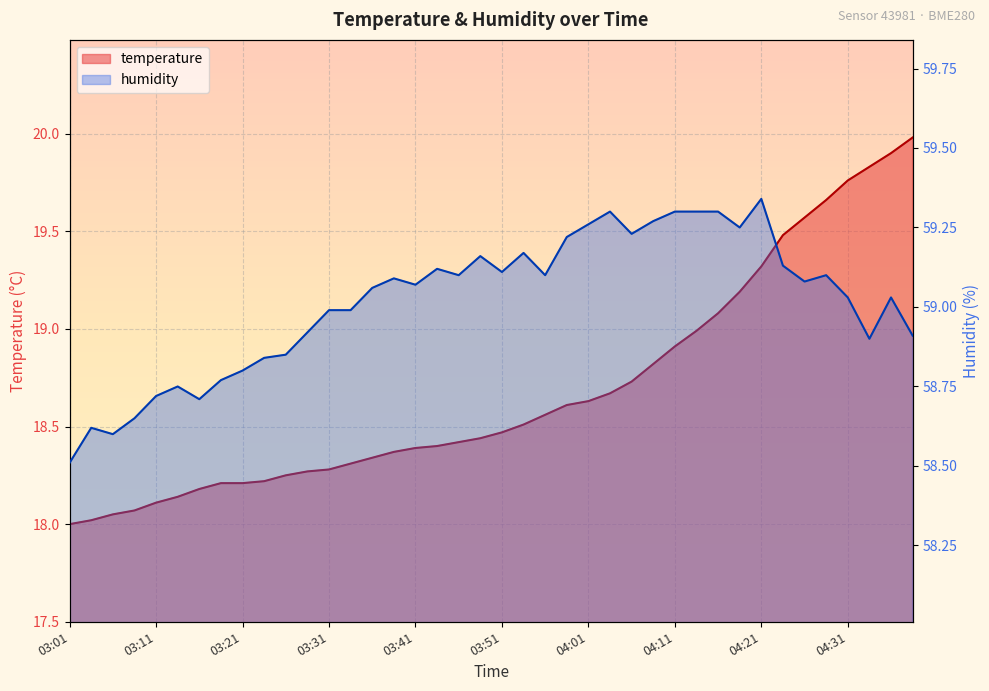

What is the value of the temperature point at the 6th from the left?

18.1